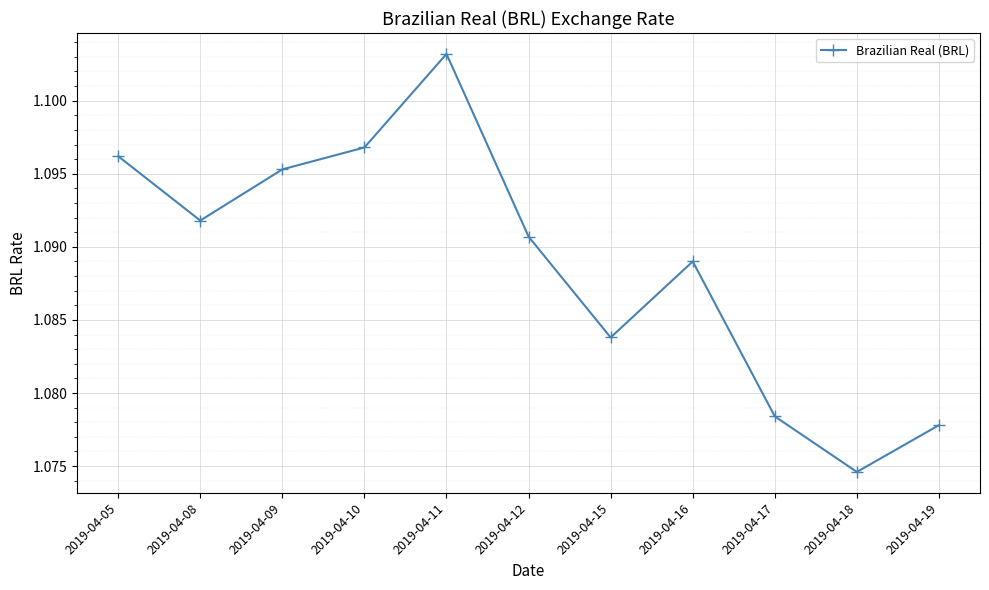

The chart shows a value of 0.5 at 2019-04-11. True or false?

False